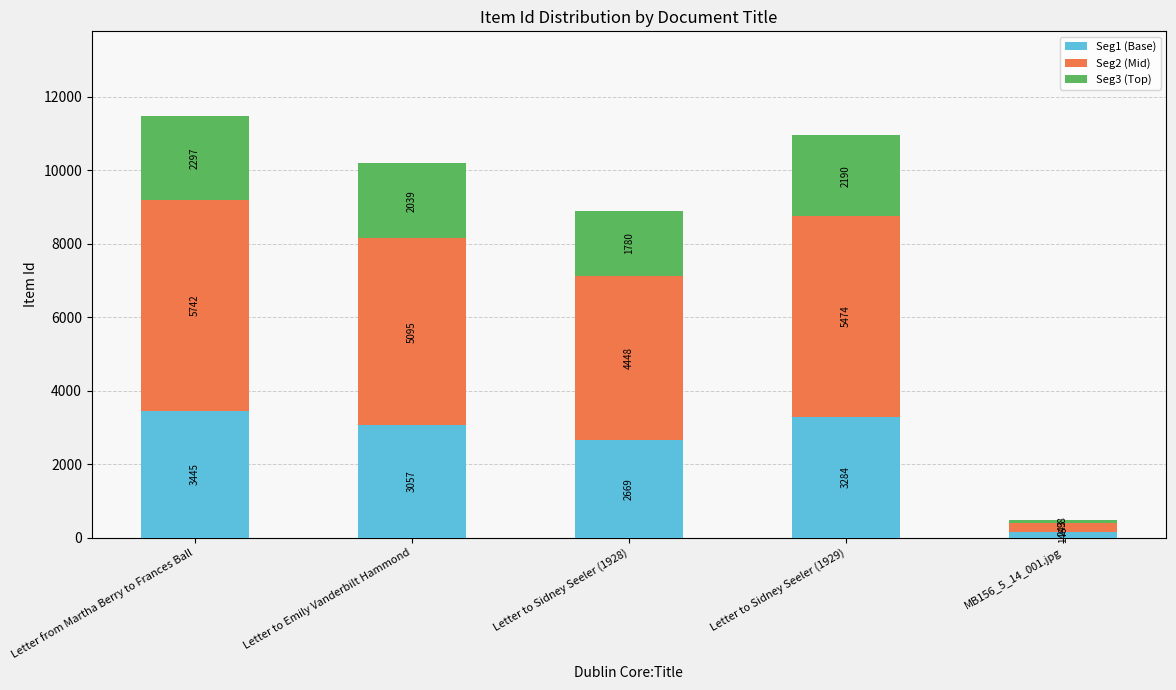

Does the chart contain stacked bars?

Yes